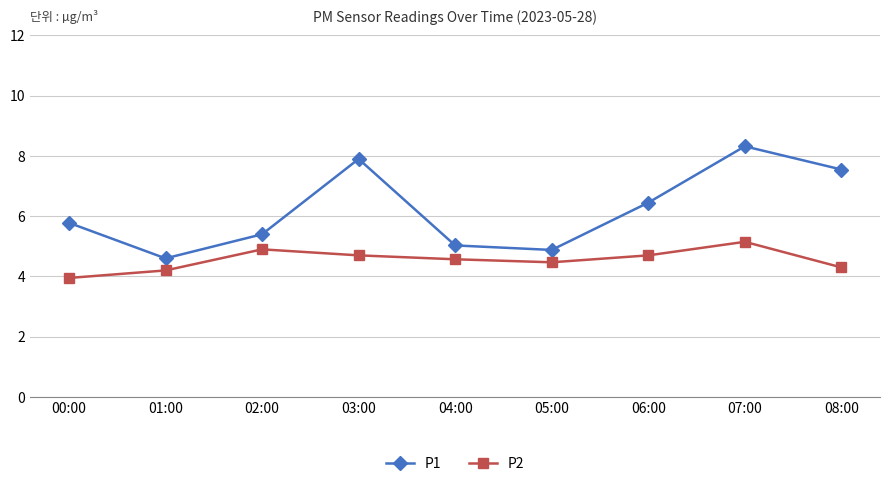

At which label is P2 closest to 4?

00:00